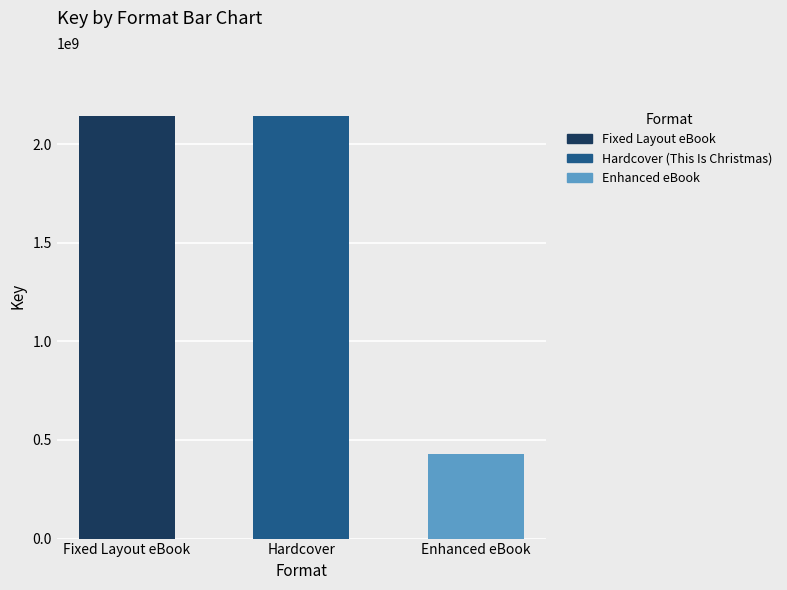

Where is the data nearest to the value 1283933921?

Enhanced eBook